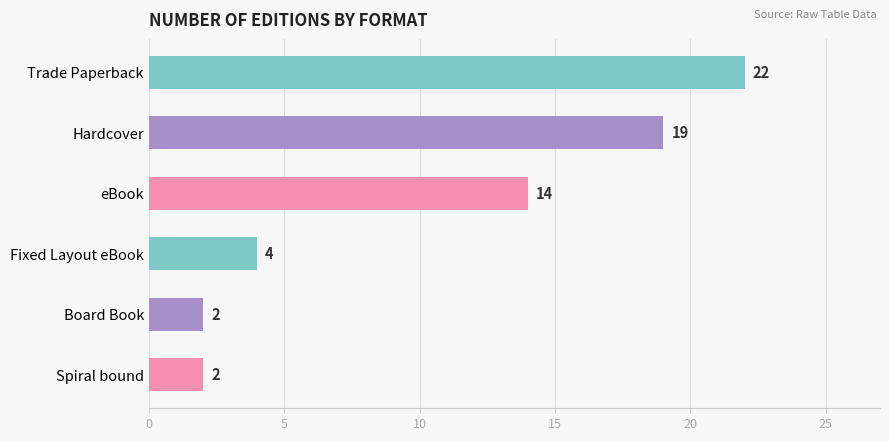

What is the change in value from Hardcover to eBook?

-5